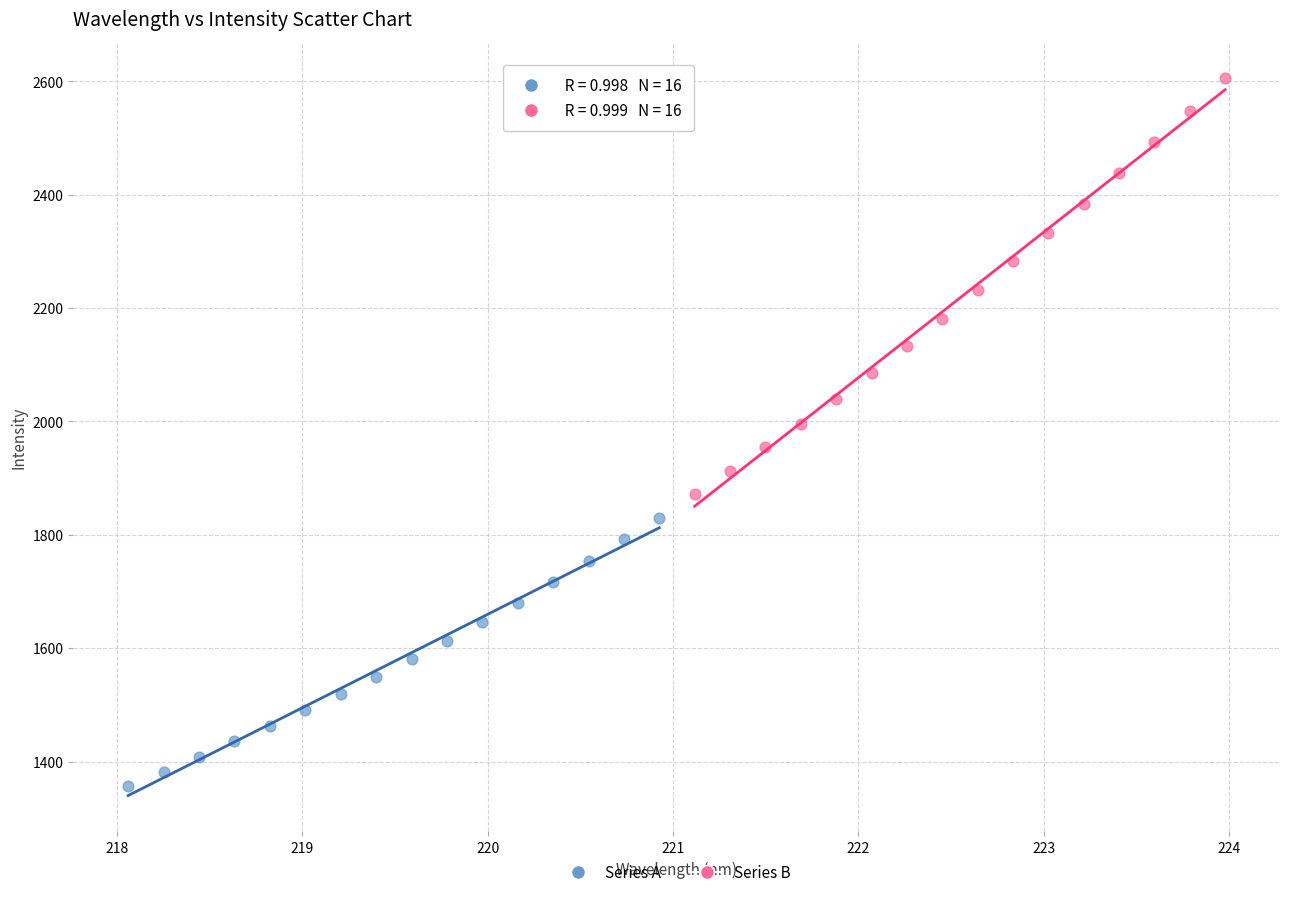

Which series contains the highest Y value?

Series B